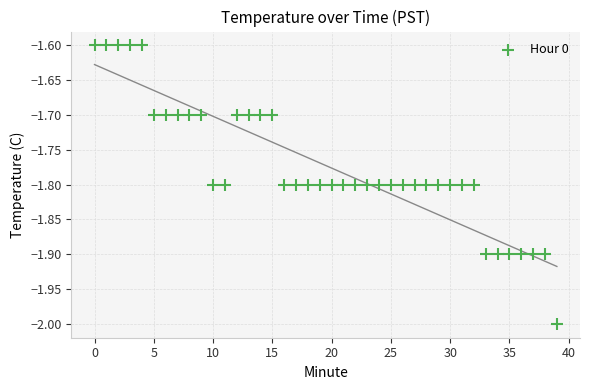

What is the range of Y values (max minus min)?

0.4